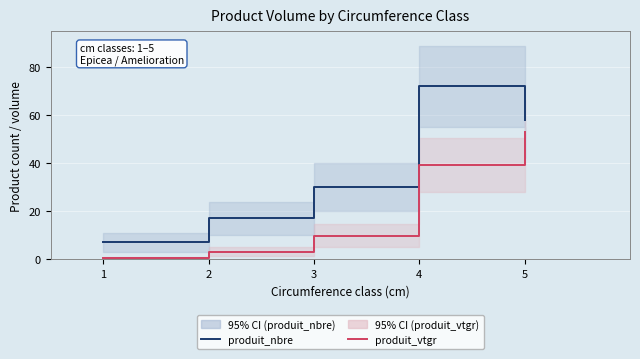

True or false: produit_vtgr has more than 0 interior local peaks.

False